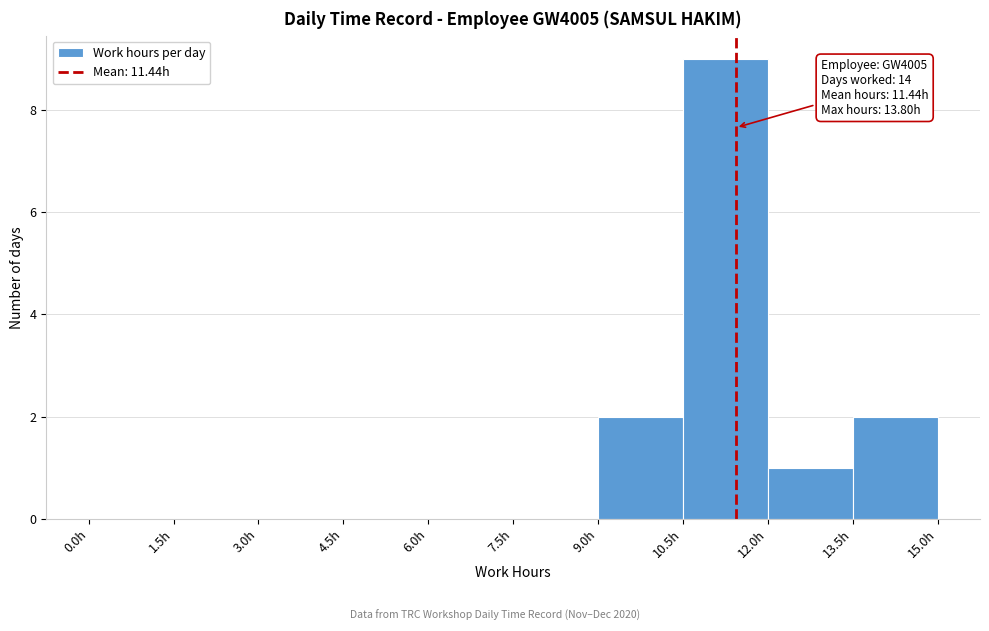

Over which range of the x-axis is the bar tallest?

10.5 to 12.0